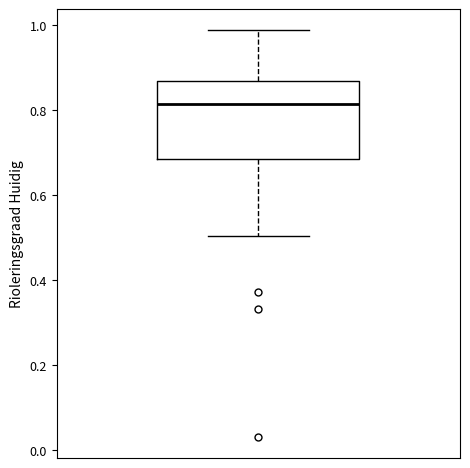

Where does the lower whisker of the box end on the y-axis? The values are not printed on the chart, so give them approximately, as read against the axis.

0.50